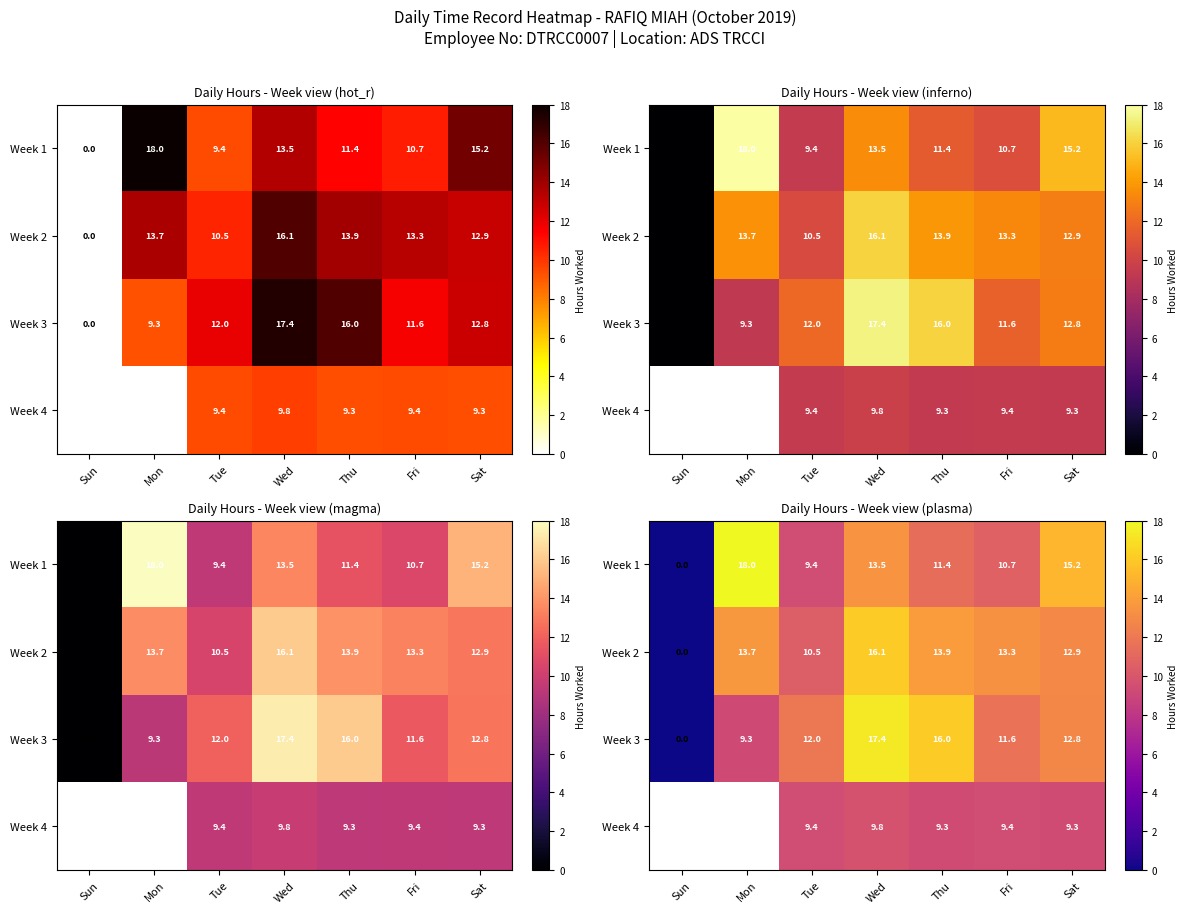

What is the difference between the second highest and second lowest values in the Week 3 series?

6.8